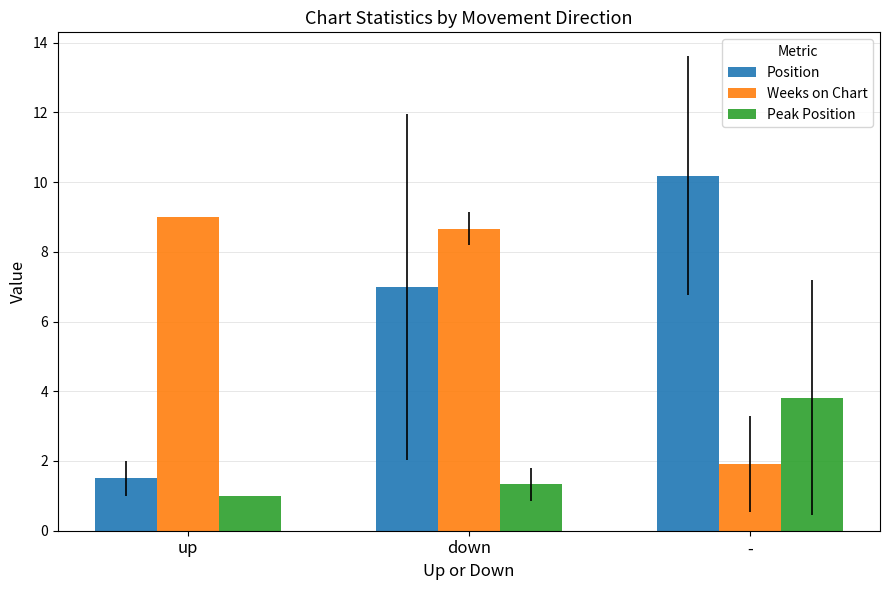

At which category is the sum across all series the highest?

down